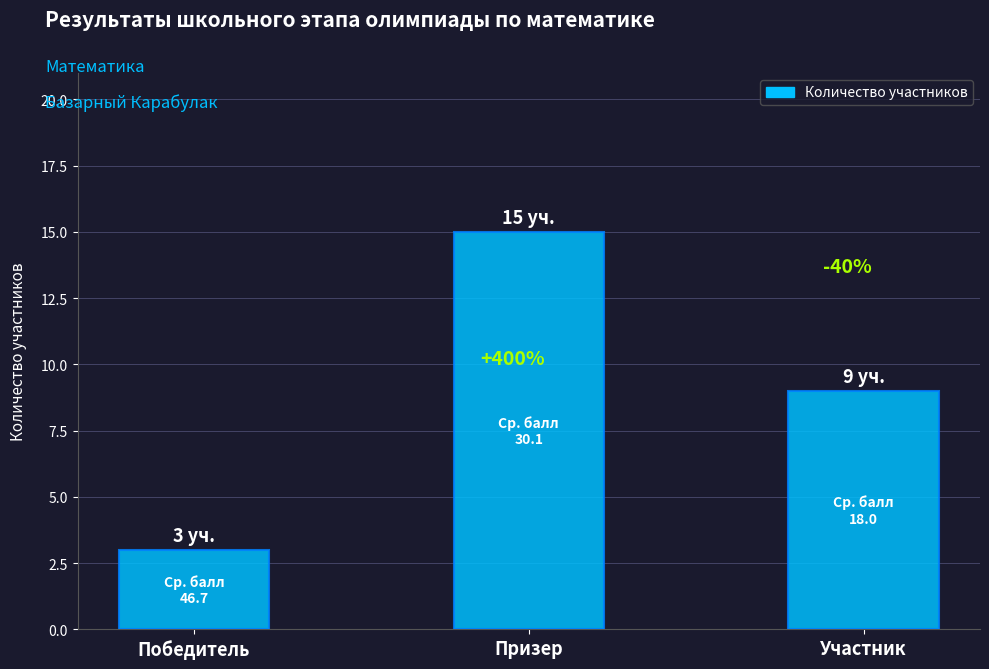

What is the average value?

9